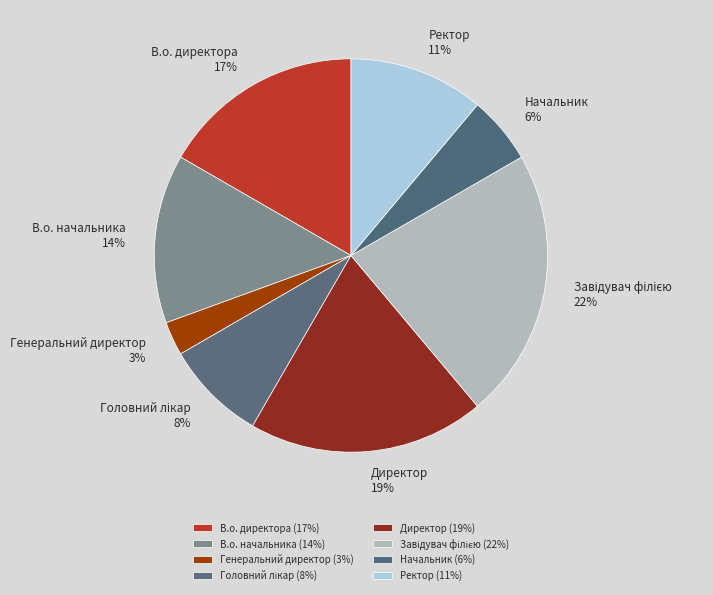

How many slices are in this pie chart?

8